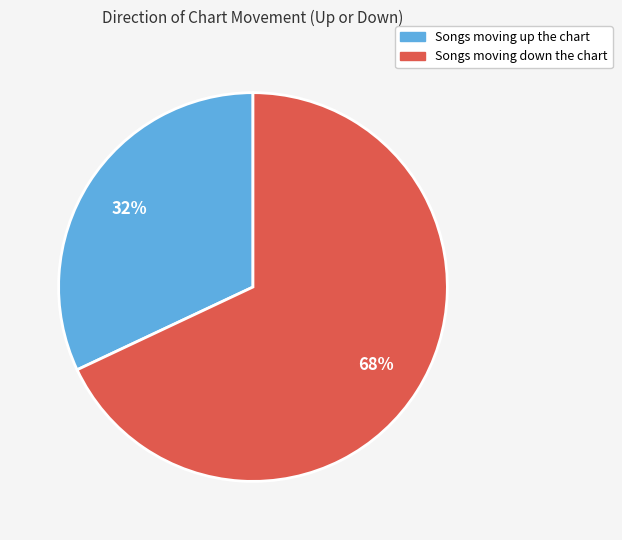

Is there any slice that represents more than half of the pie?

Yes